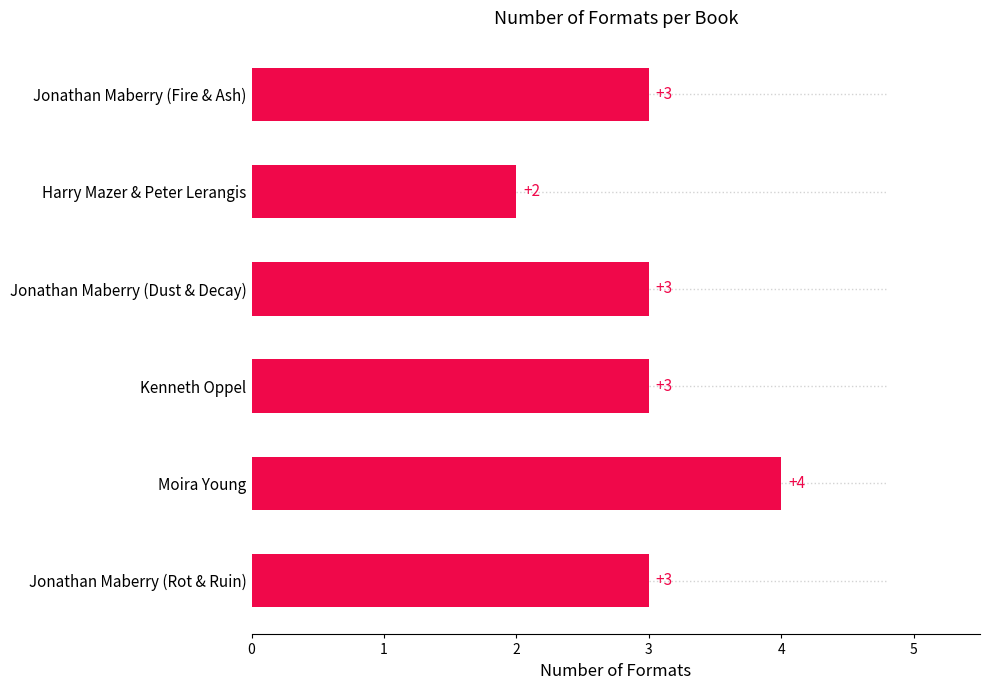

What is the maximum value shown in the chart?

4